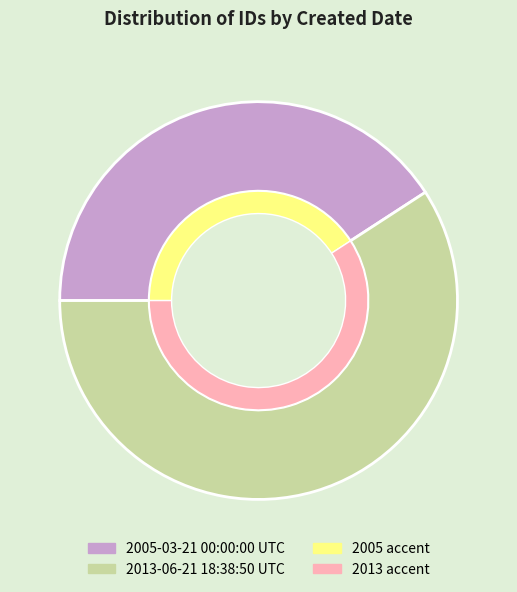

Count the number of slices in the pie.

2